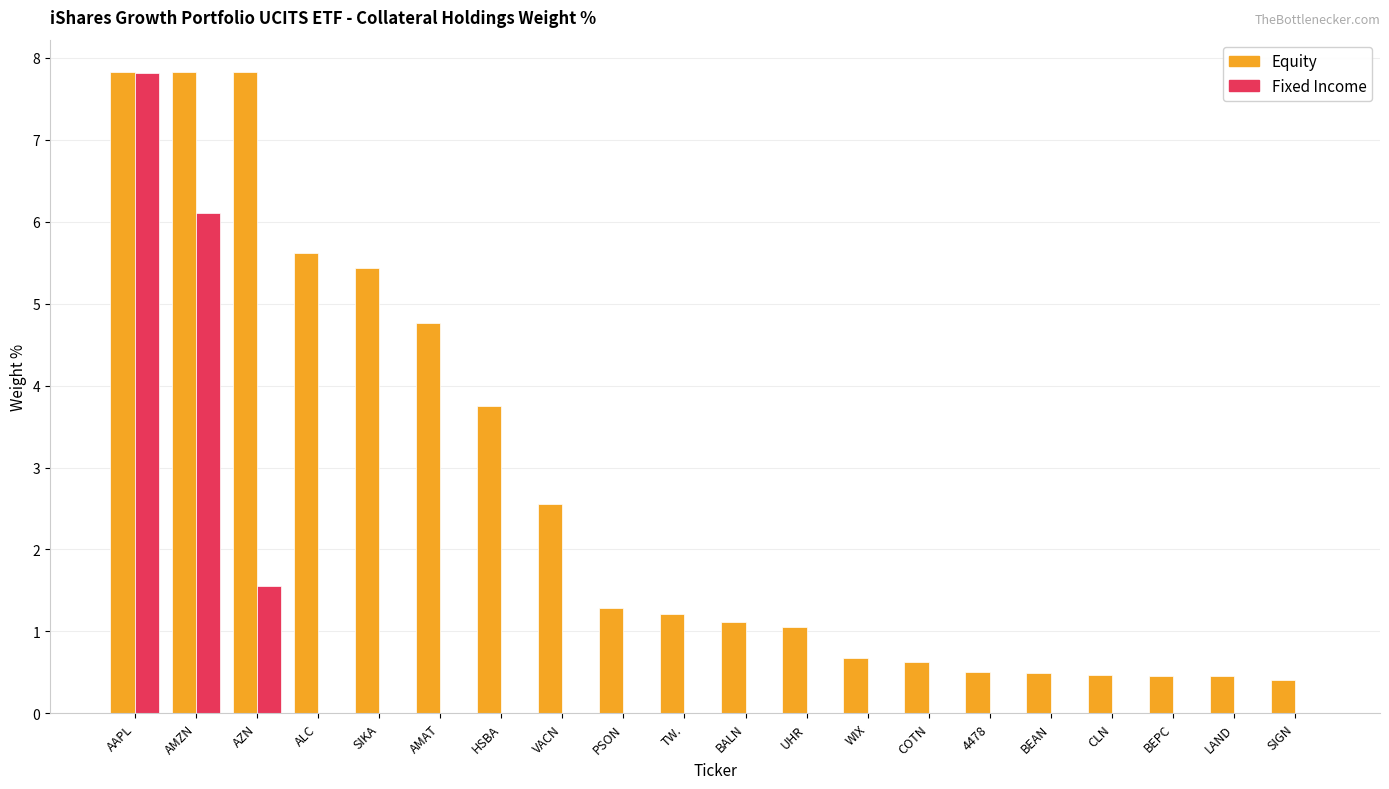

What is the sum of the Equity values at BEPC and TW.?

1.7